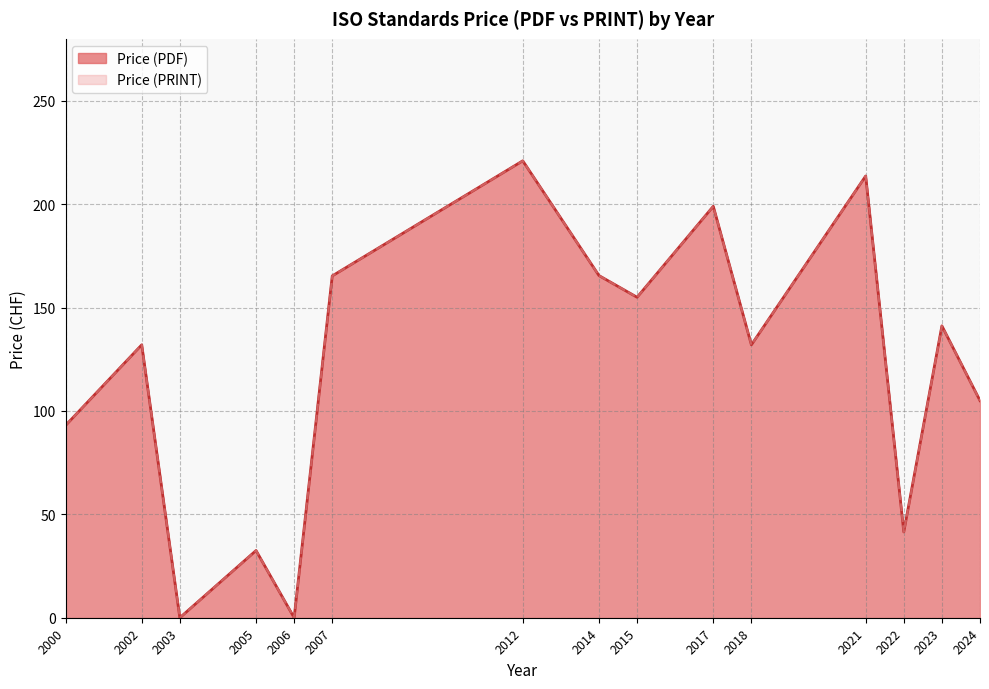

At which label is Price (PDF) closest to 110?

2024